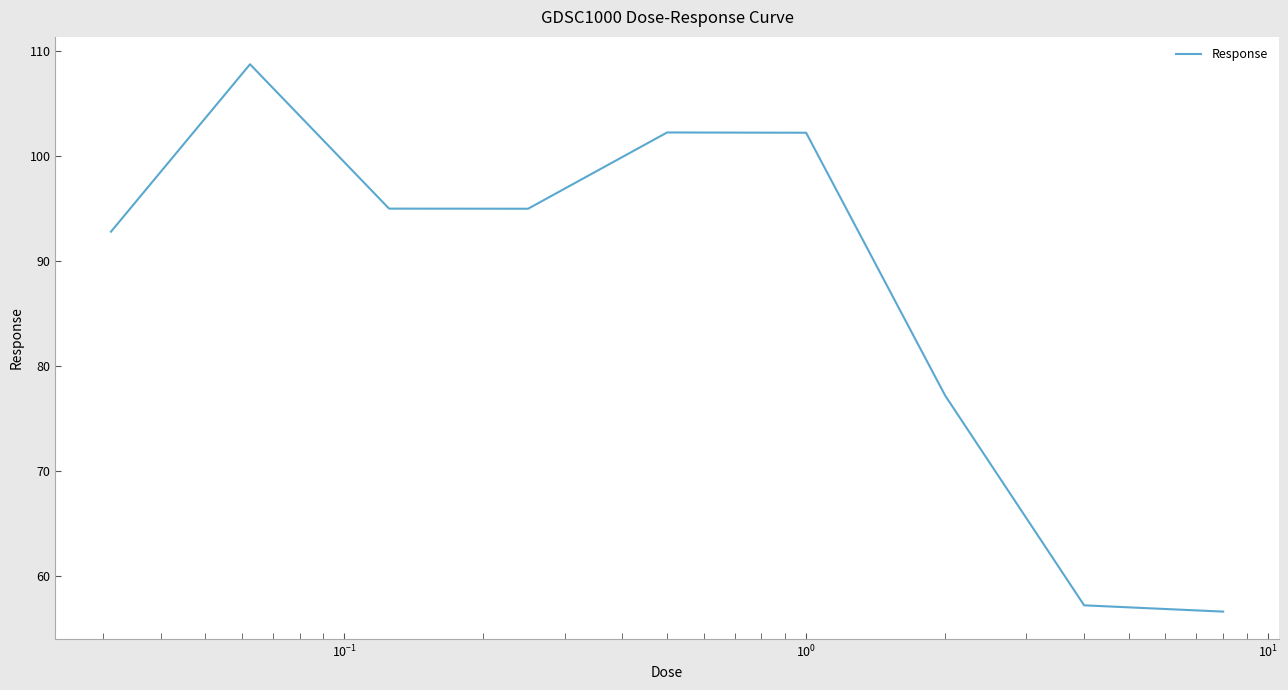

What is the maximum value shown in the chart?

108.7